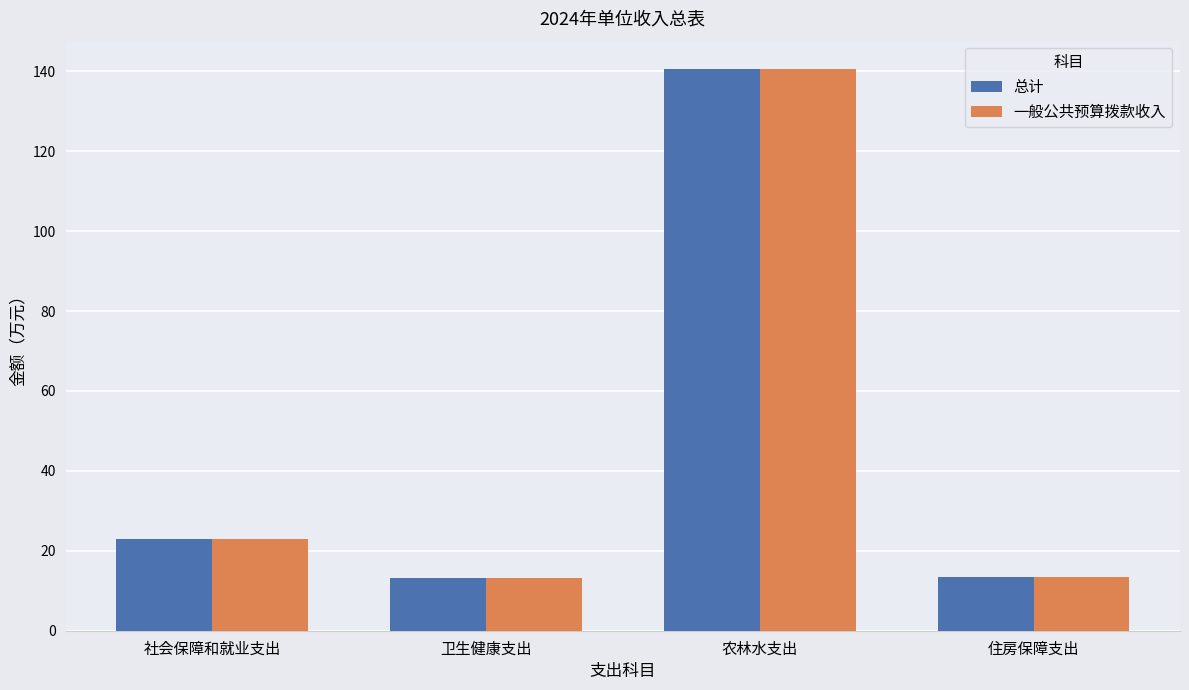

What value does the 总计 series have at 社会保障和就业支出?

23.1